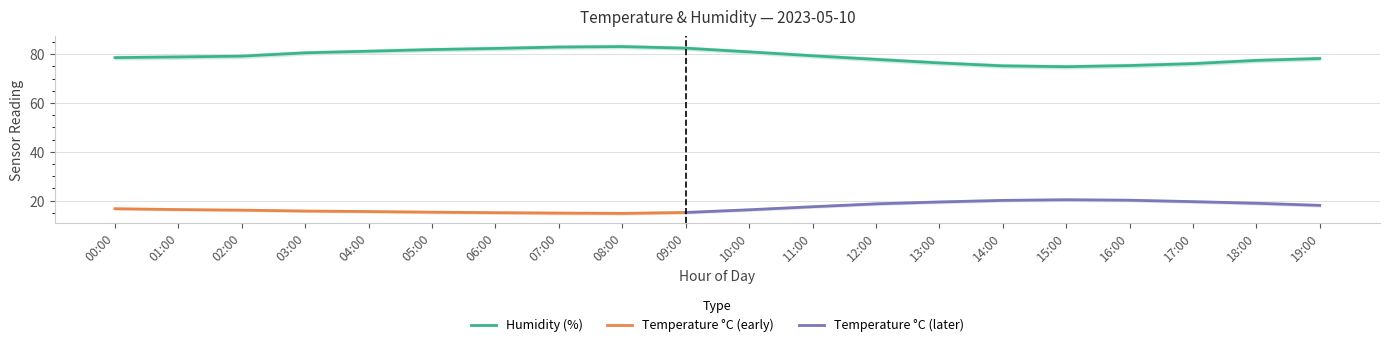

At which category does the data reach its first local valley?

15:00